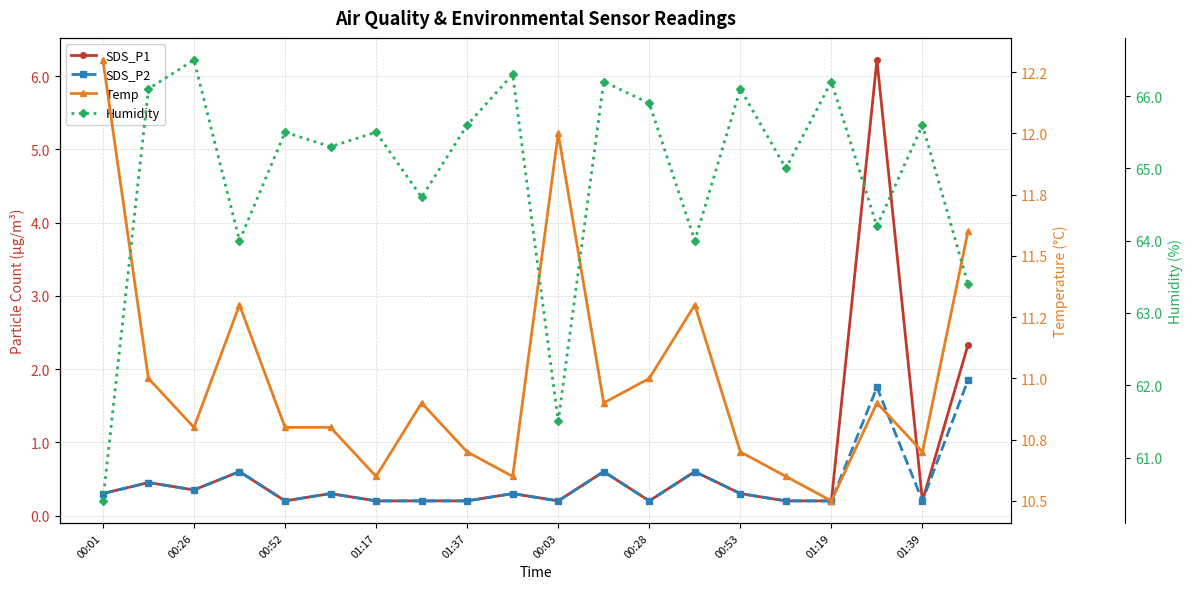

How many series are shown in this chart?

4